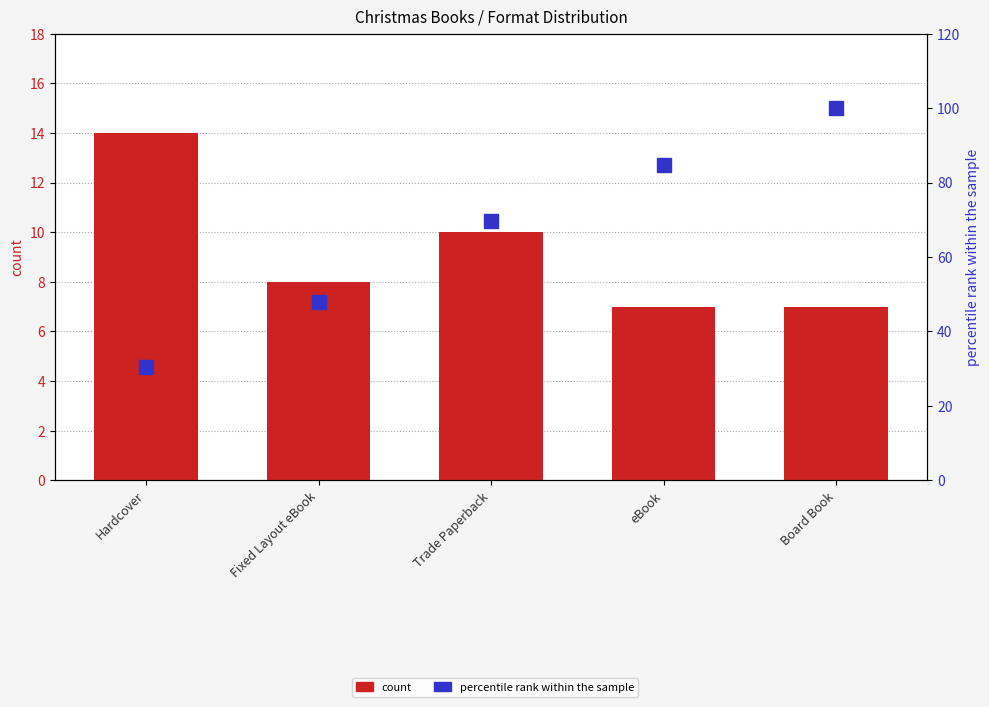

How many distinct data groups are displayed?

2